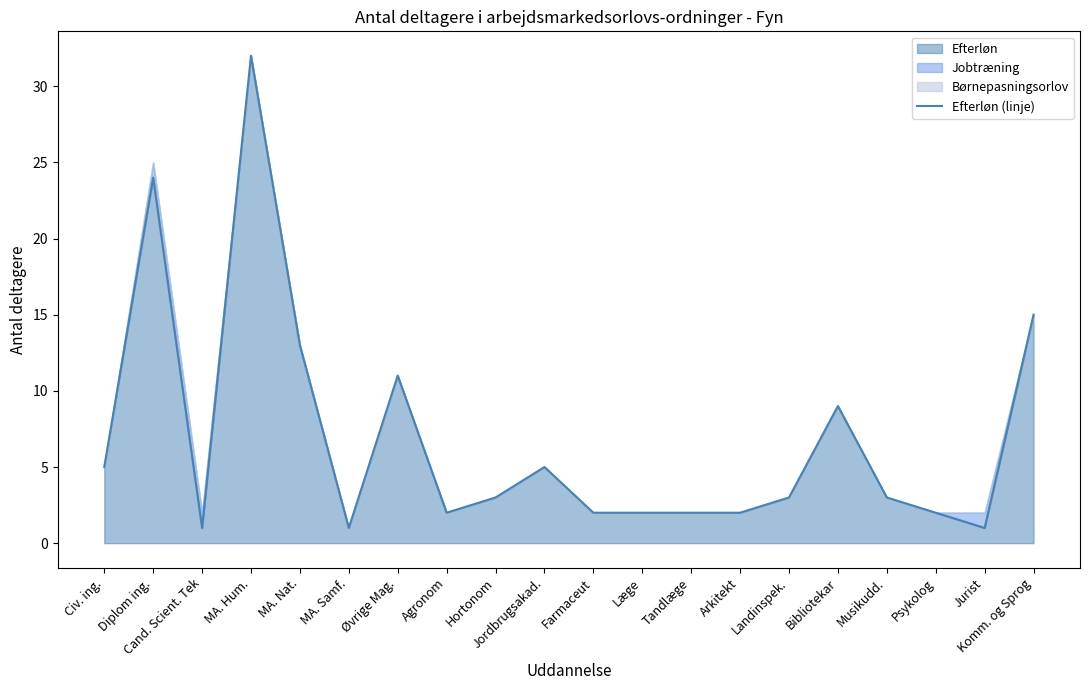

Reading left to right, list all the values displayed in this chart.

Civ. ing.=5	Diplom ing.=24	Cand. Scient. Tek=1	MA. Hum.=32	MA. Nat.=13	MA. Samf.=1	Øvrige Mag.=11	Agronom=2	Hortonom=3	Jordbrugsakad.=5	Farmaceut=2	Læge=2	Tandlæge=2	Arkitekt=2	Landinspek.=3	Bibliotekar=9	Musikudd.=3	Psykolog=2	Jurist=1	Komm. og Sprog=15